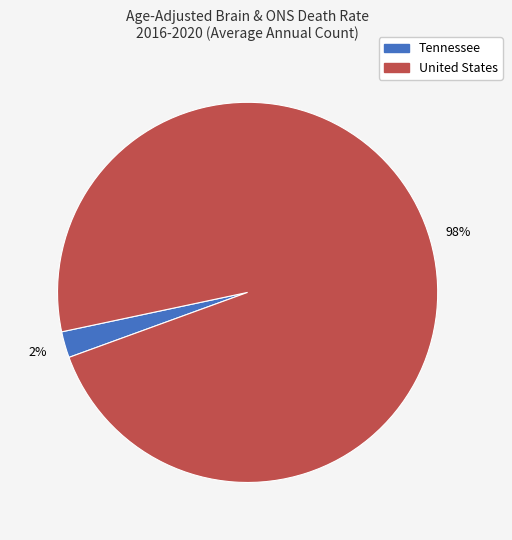

To the nearest percent, what is the combined percentage of United States and Tennessee?

100%